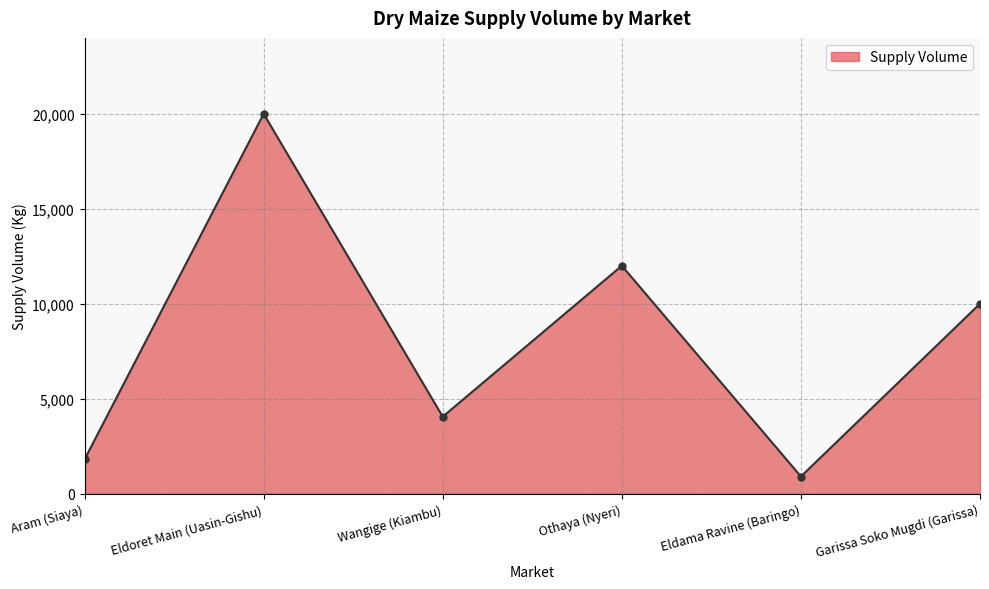

At which category does the data reach its first local valley?

Wangige (Kiambu)